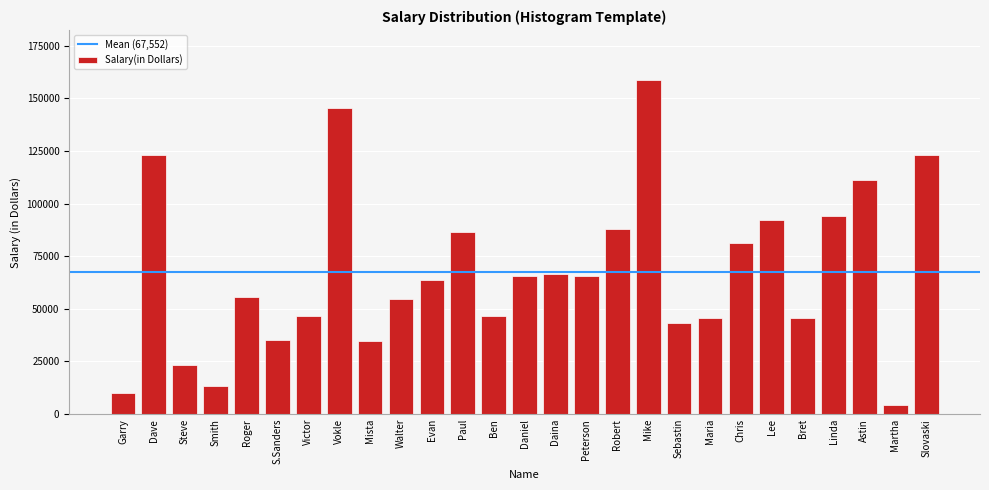

What is the difference between the values at Smith and Maria?

31910